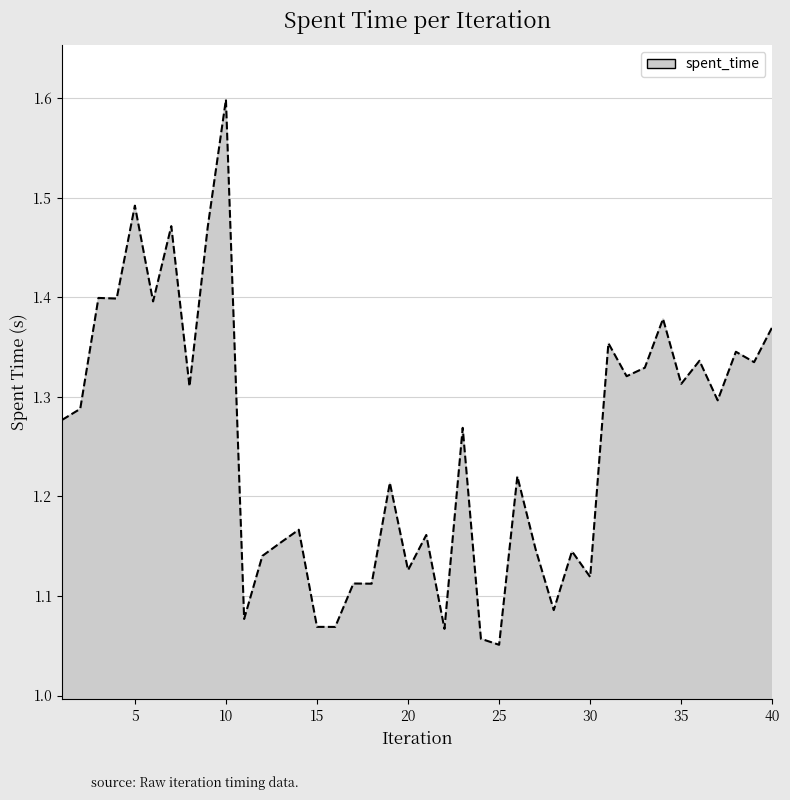

The value at 10 is 1.6. True or false?

True